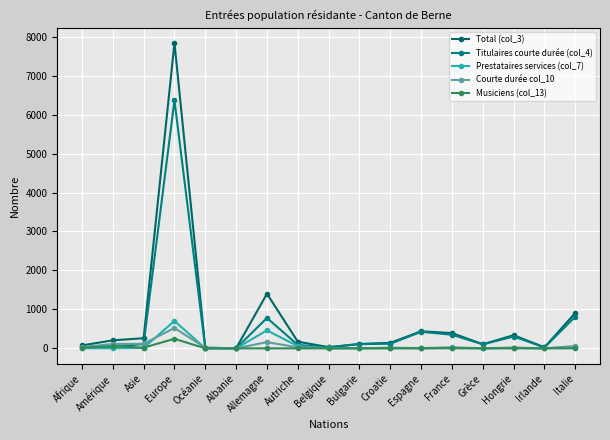

In Courte durée col_10, how many points are lower than both neighbors (excluding endpoints)?

4